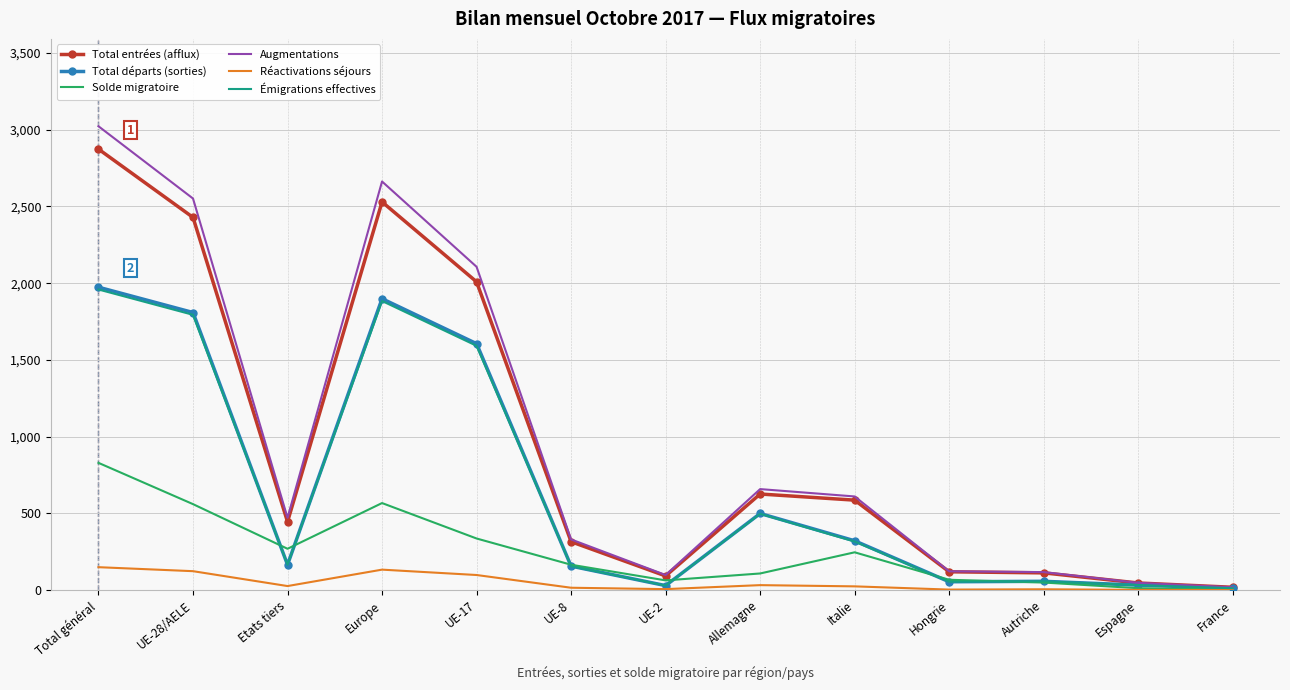

At which label does Augmentations reach its peak?

Total général